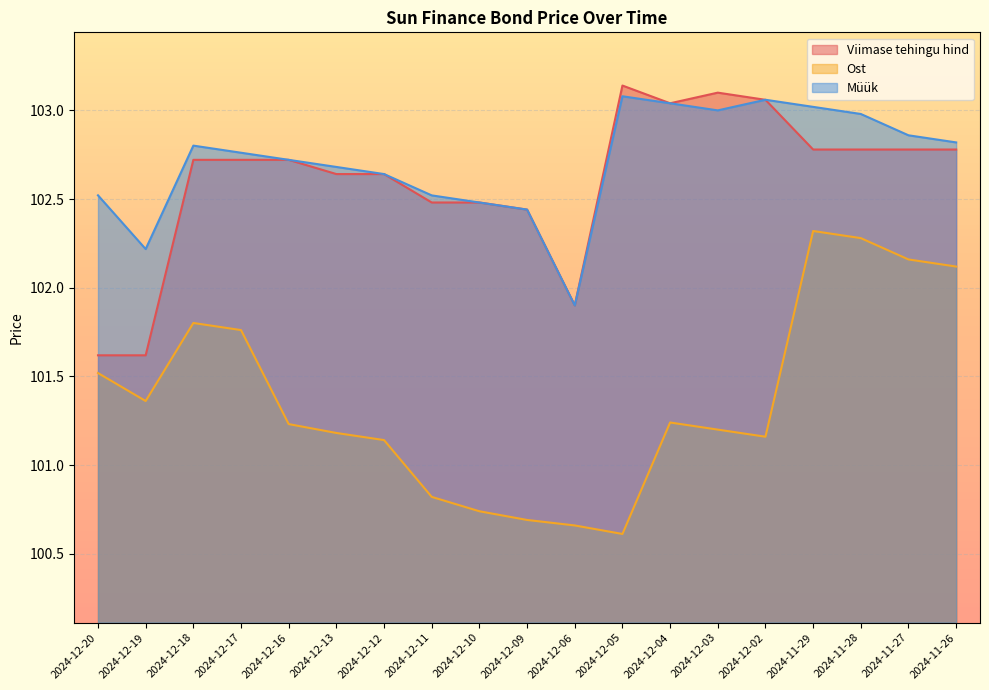

At which category does Viimase tehingu hind reach its first local valley?

2024-12-06